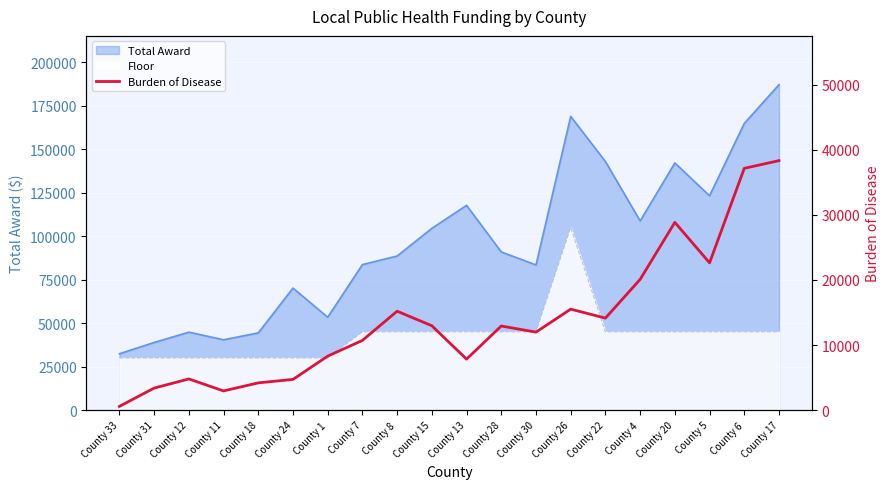

Reading left to right, what are all the values shown in this chart?

County 33=575.0	County 31=3384.6	County 12=4789.5	County 11=2948.8	County 18=4188.8	County 24=4721.4	County 1=8294.6	County 7=10713.6	County 8=15199.4	County 15=12965.4	County 13=7835.5	County 28=12923.9	County 30=11983.4	County 26=15514.7	County 22=14136.6	County 4=20085.9	County 20=28852.5	County 5=22629.6	County 6=37152.8	County 17=38333.9